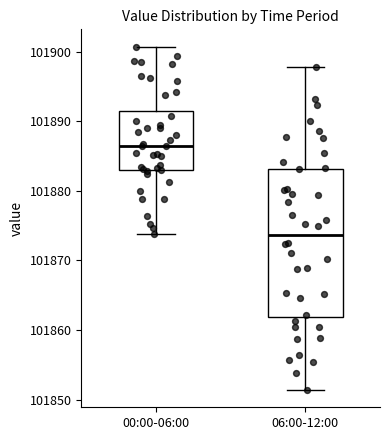

Which box is the tallest, from its lower edge to its upper edge?

06:00-12:00